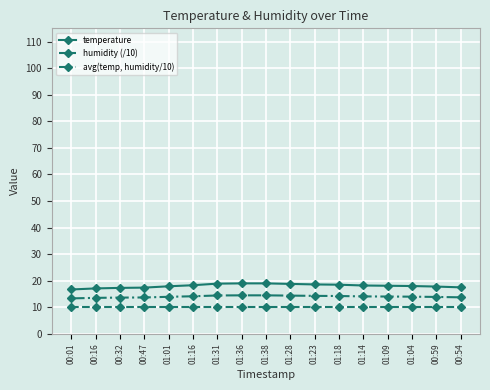

Is the value of humidity (/10) at 01:04 greater than the value of avg(temp, humidity/10) at 00:54?

No